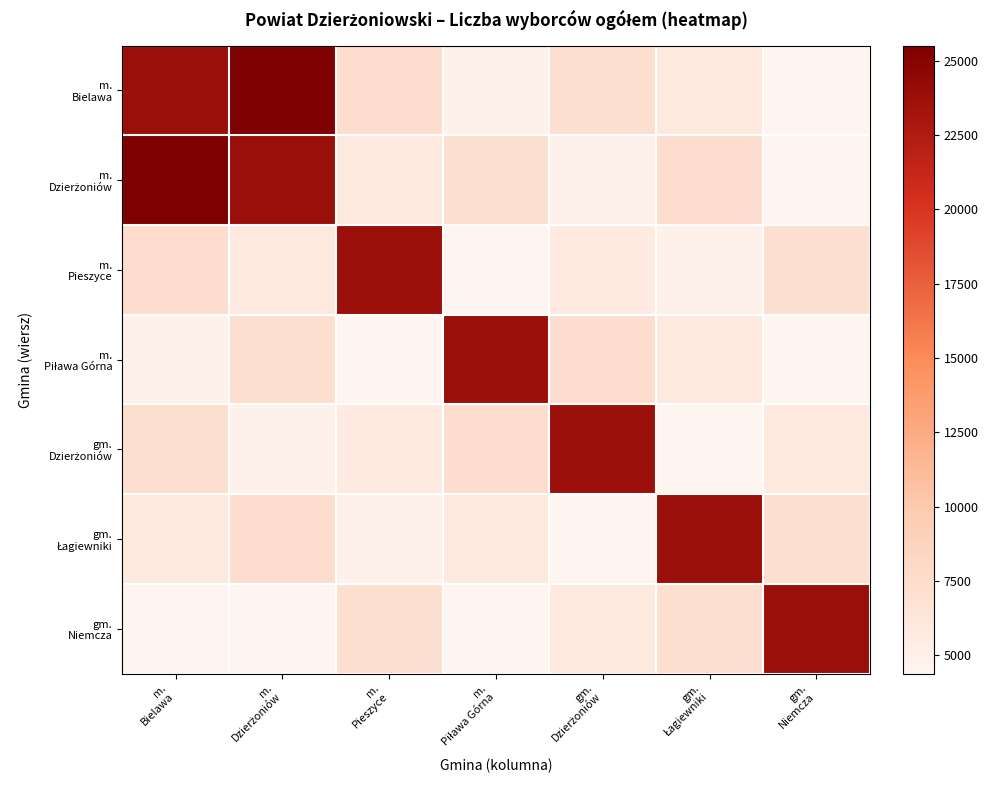

Which has a higher value, gm.
Niemcza or m.
Bielawa?

m.
Bielawa